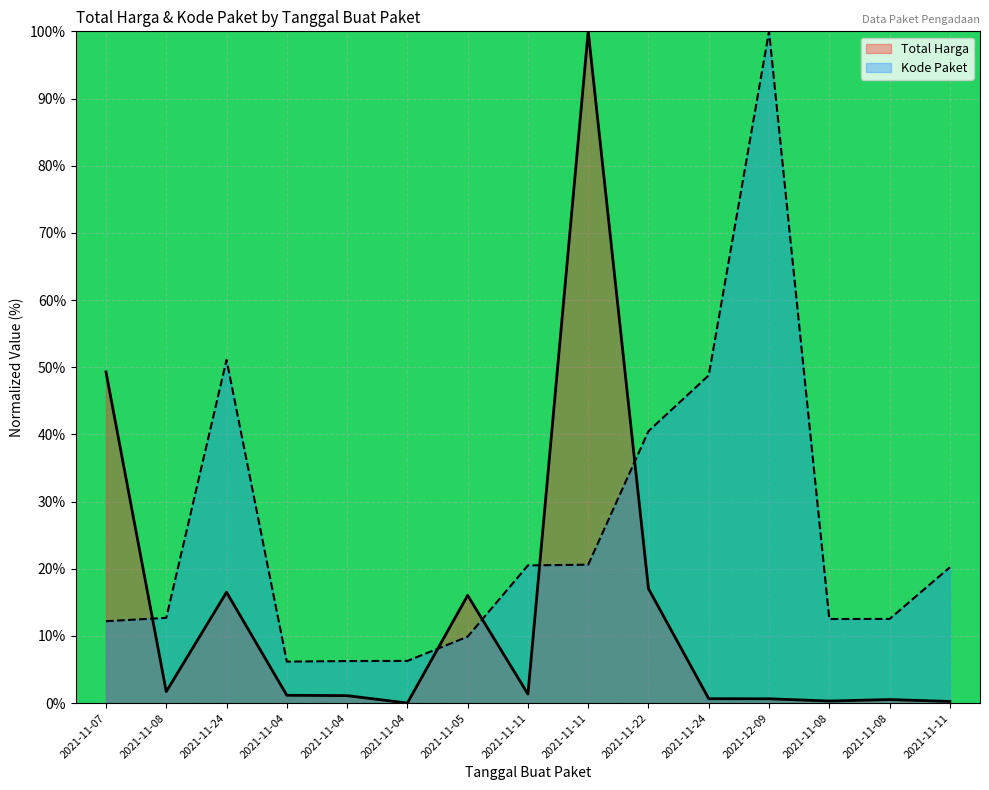

At which category is the sum across all series the highest?

2021-11-11